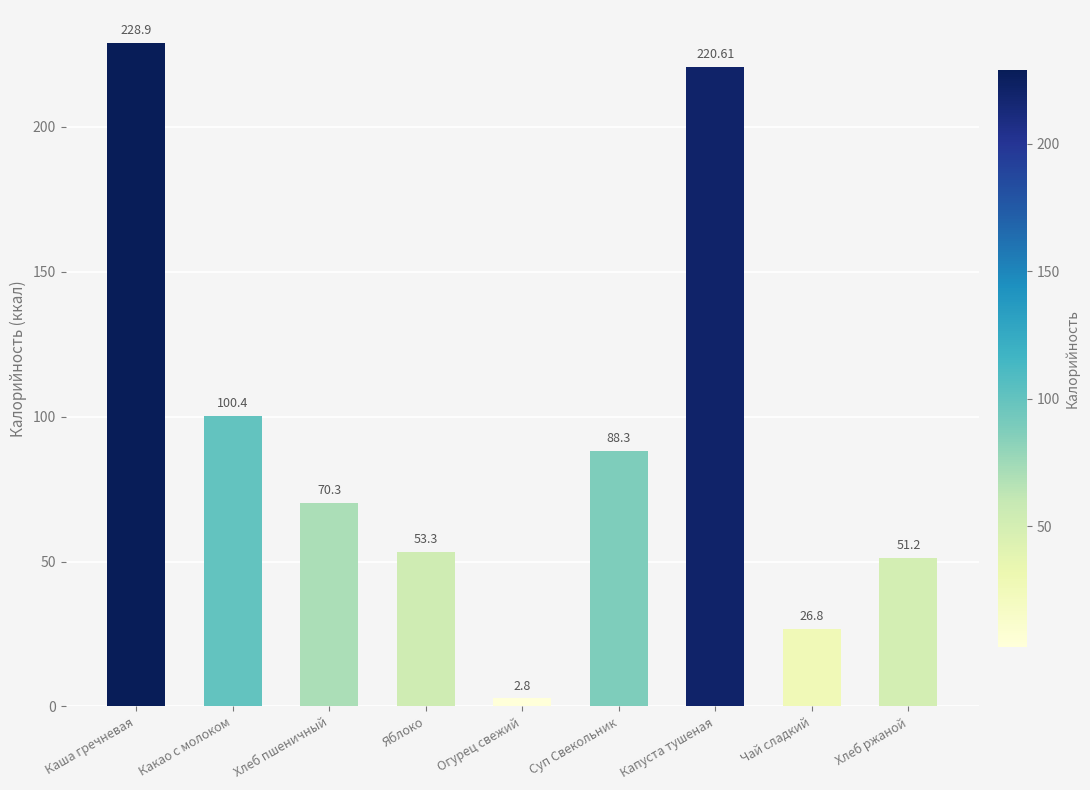

Is it true that the value at Суп Свекольник is 118.5?

False